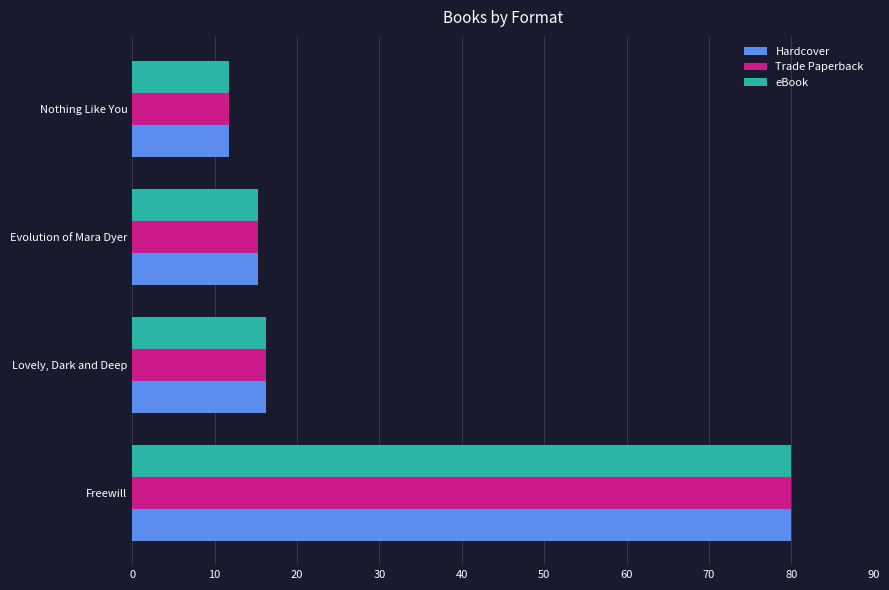

Rank the categories by Trade Paperback value from lowest to highest.

Nothing Like You, Evolution of Mara Dyer, Lovely, Dark and Deep, Freewill